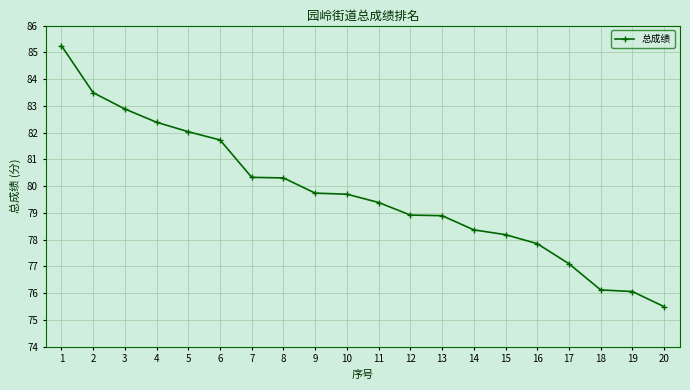

Which has a higher value, 15 or 7?

7